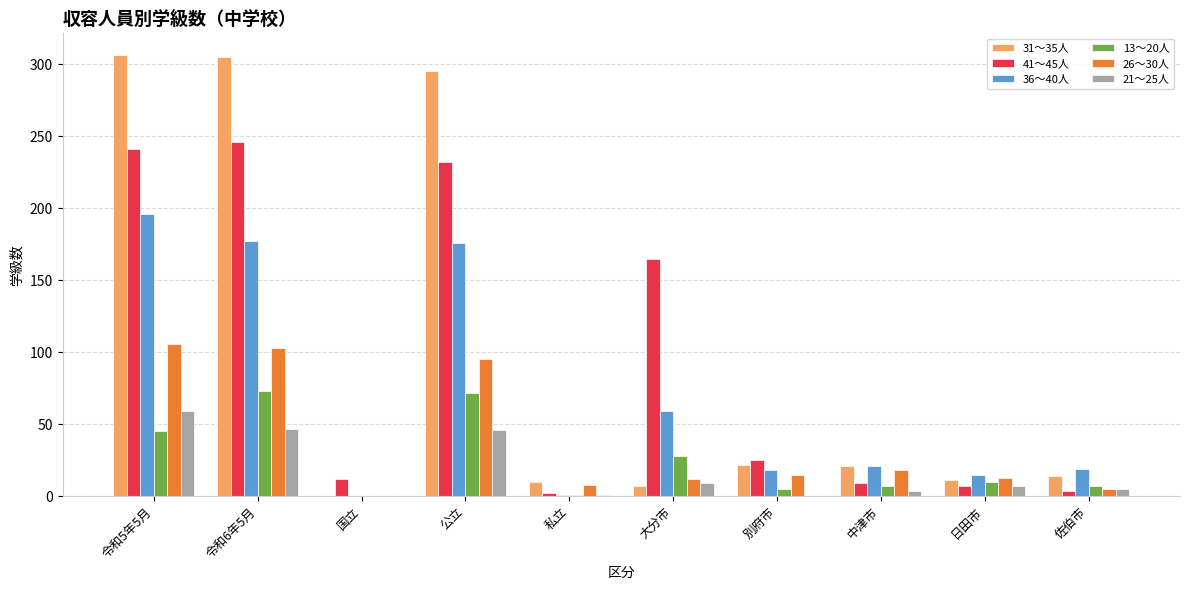

What is the greatest value displayed?

306